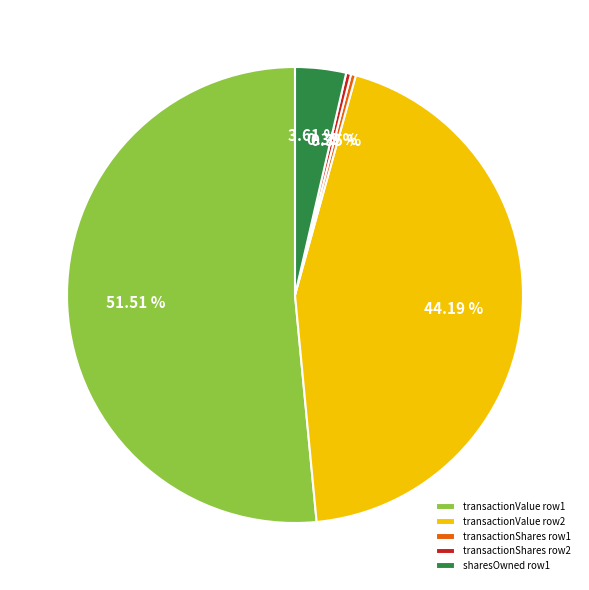

Is there a majority slice in this chart?

Yes